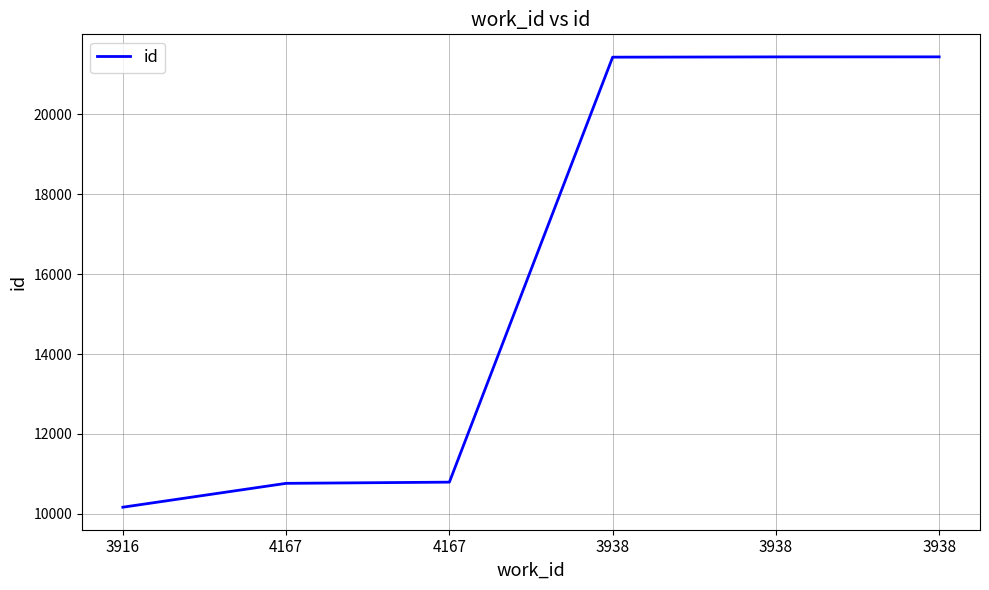

The value at 3916 is 2660. True or false?

False